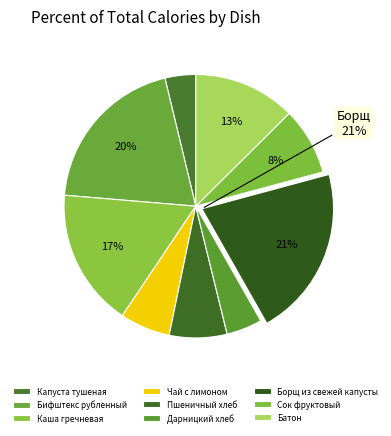

Is there a majority slice in this chart?

No